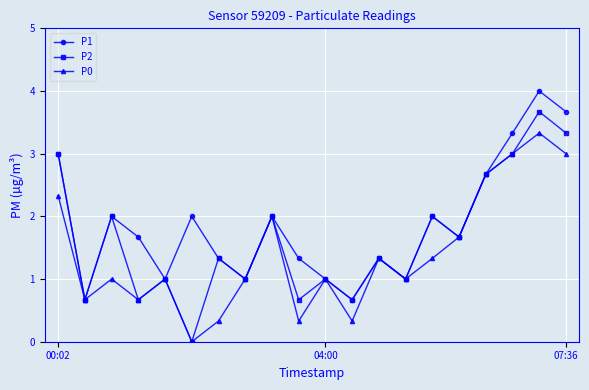

What is the greatest value displayed?

4.0